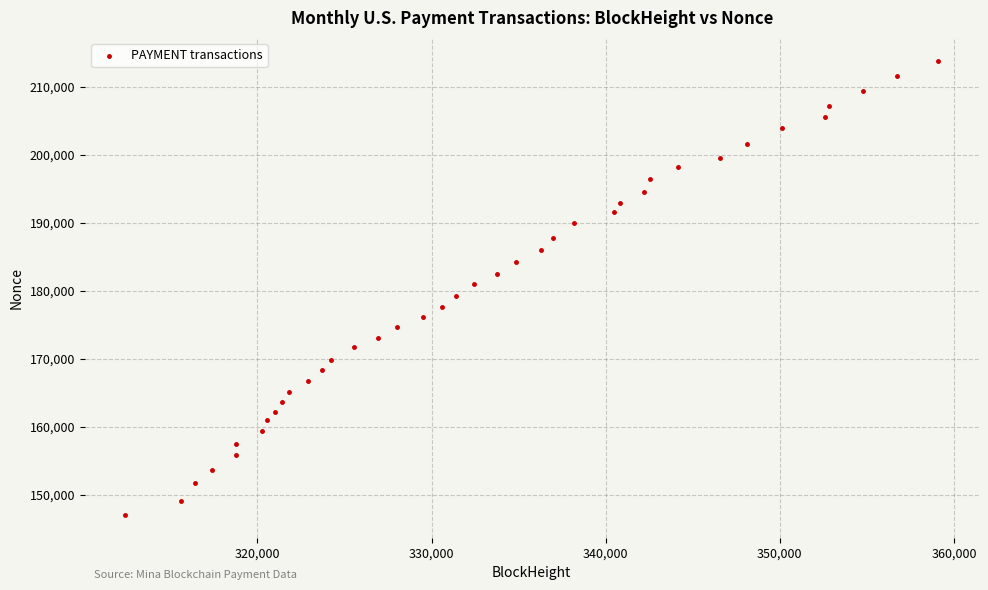

What is the range of Y values (max minus min)?

66902